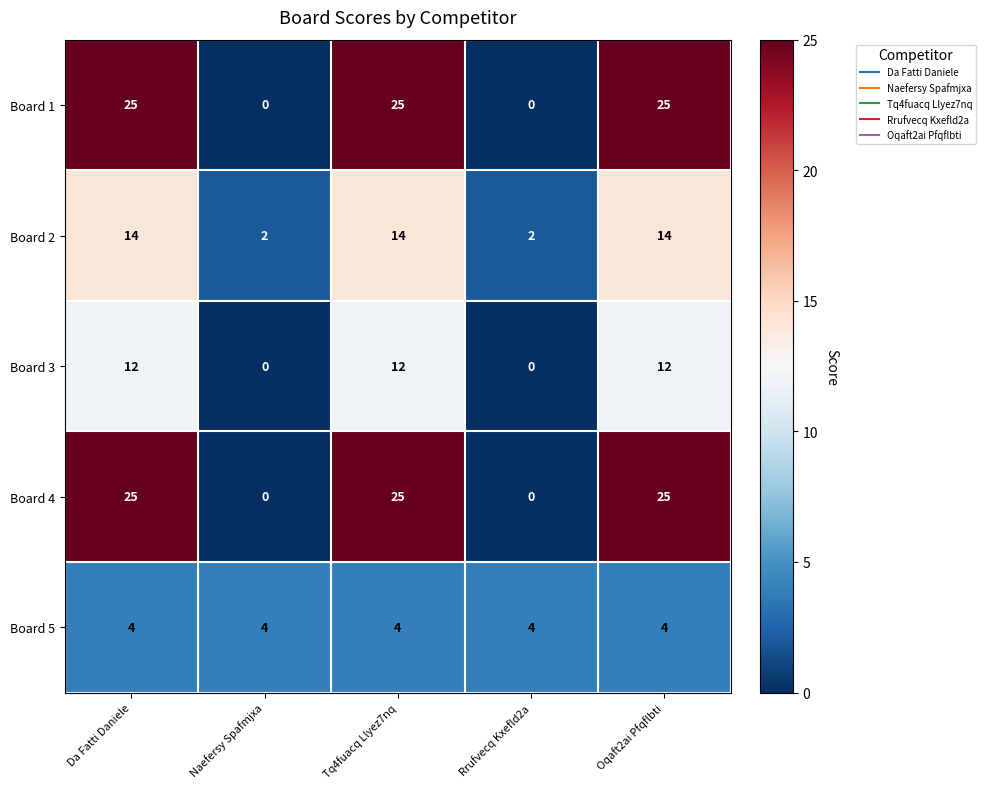

What is the sum of the Board 4 values at Da Fatti Daniele and Oqaft2ai Pfqflbti?

50